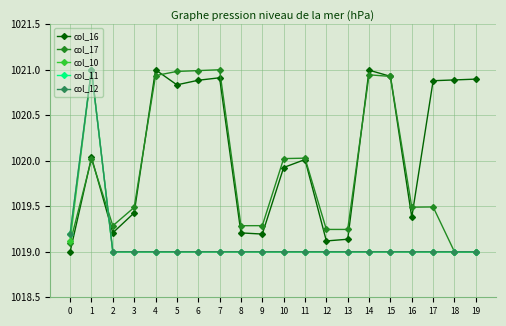

What is the maximum value shown in the chart?

1021.0